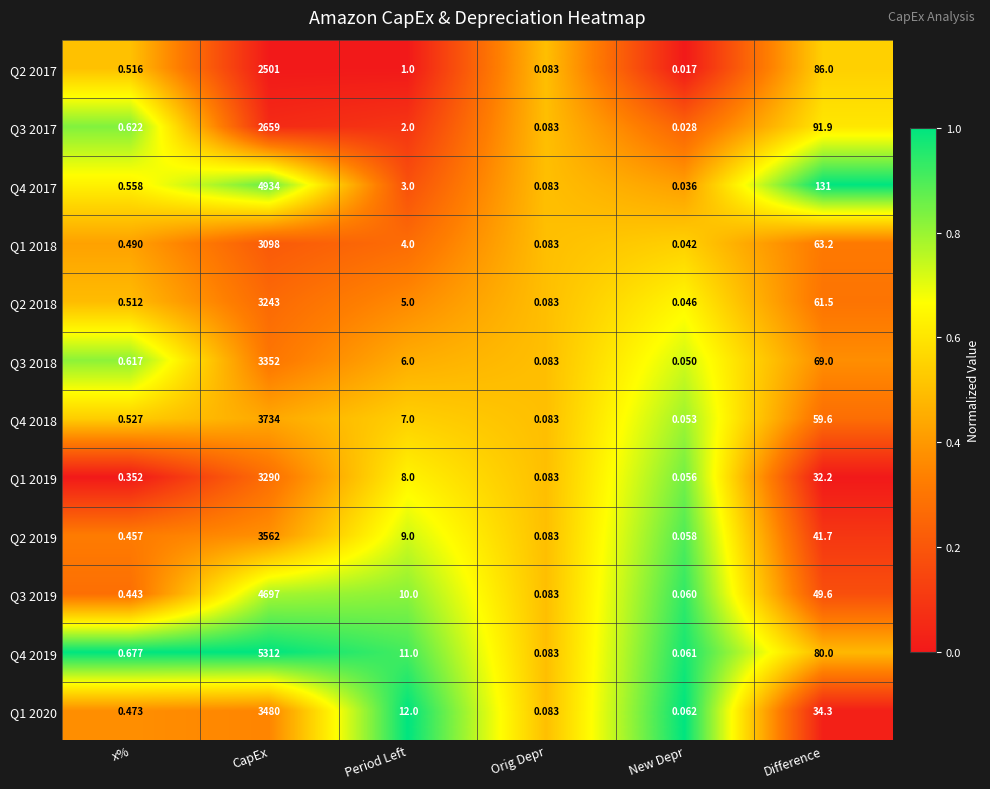

Where does the Q4 2017 series first go above 3?

CapEx